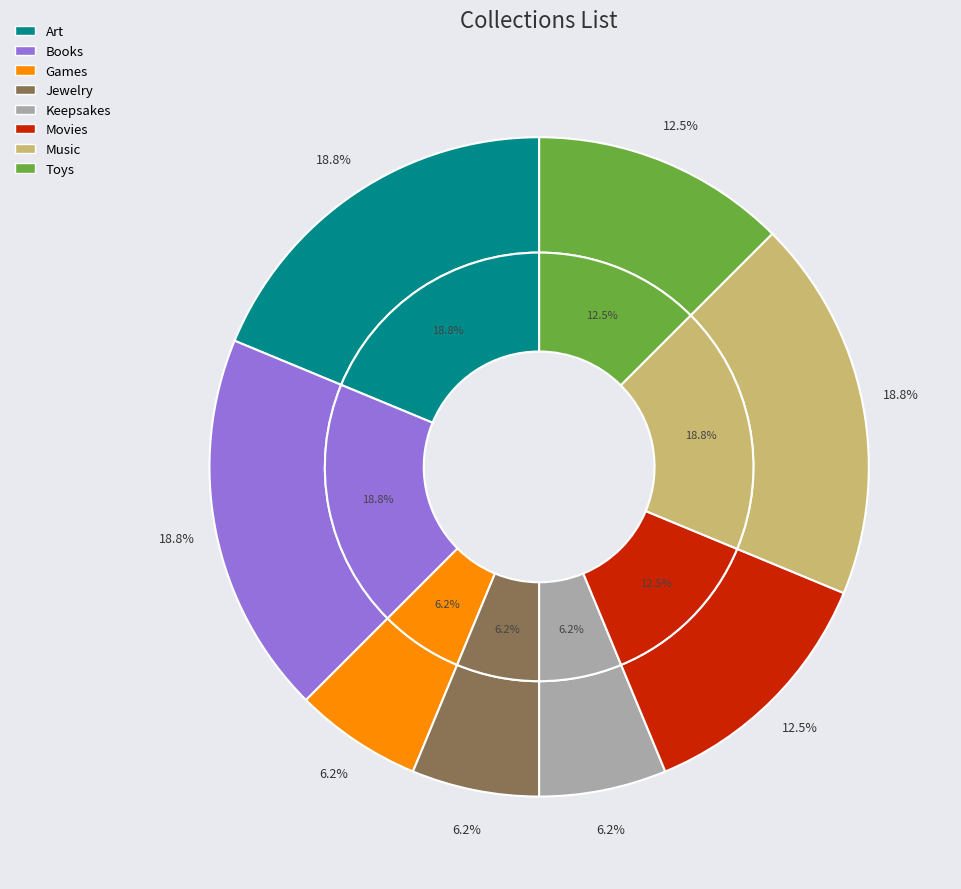

Is there a majority slice in this chart?

No